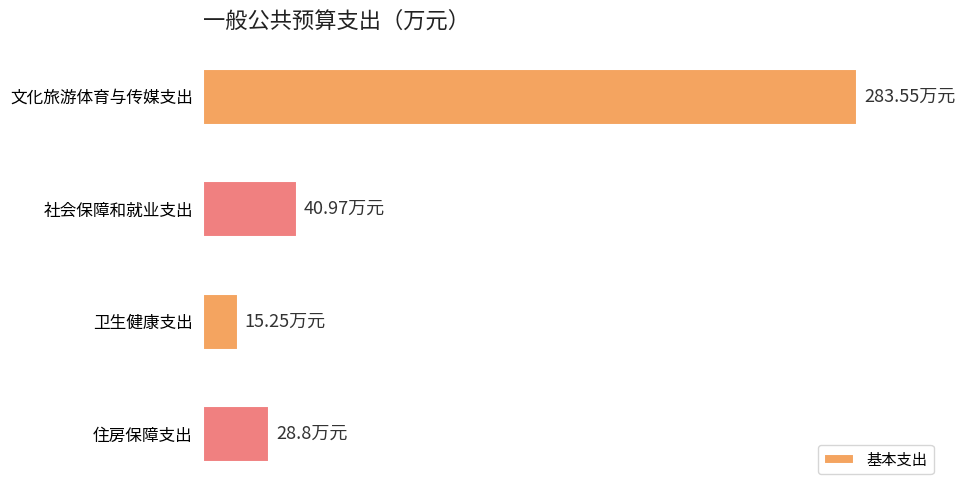

Does the chart contain any negative values?

No